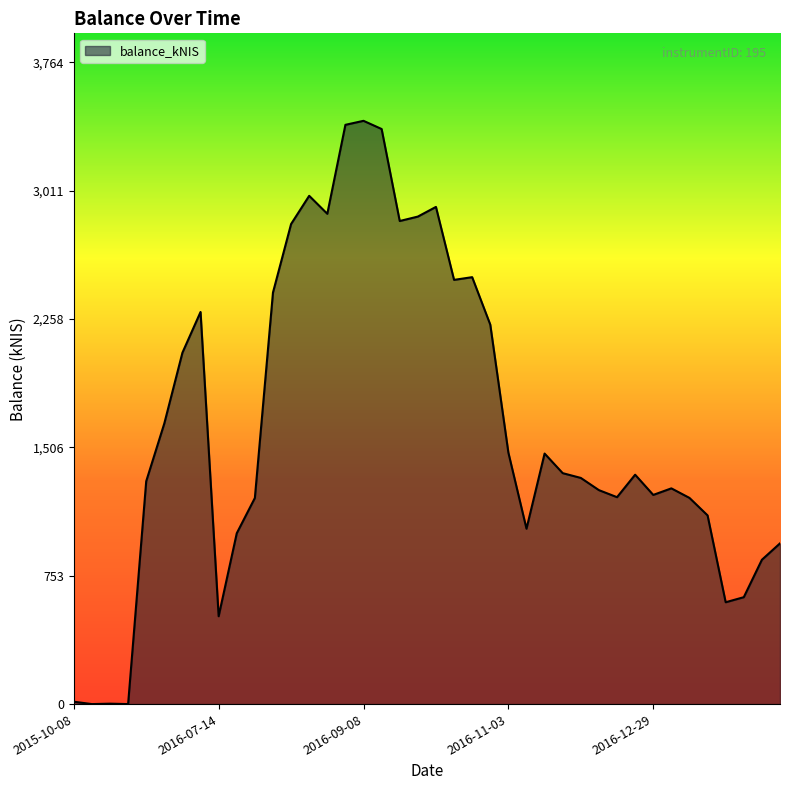

What is the difference between the maximum and minimum values?

3421.9